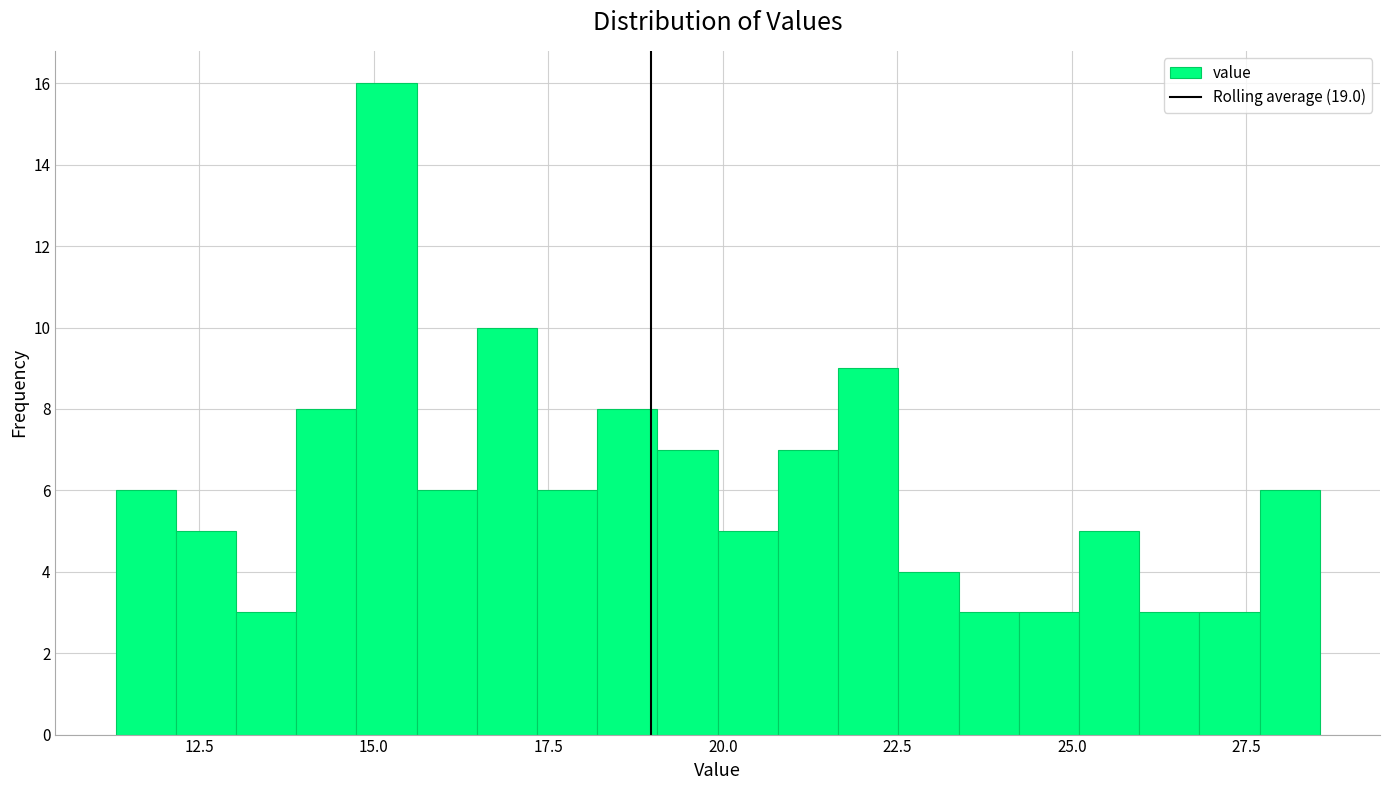

Read against the x-axis, roughly where is the centre of the tallest bar?

15.0